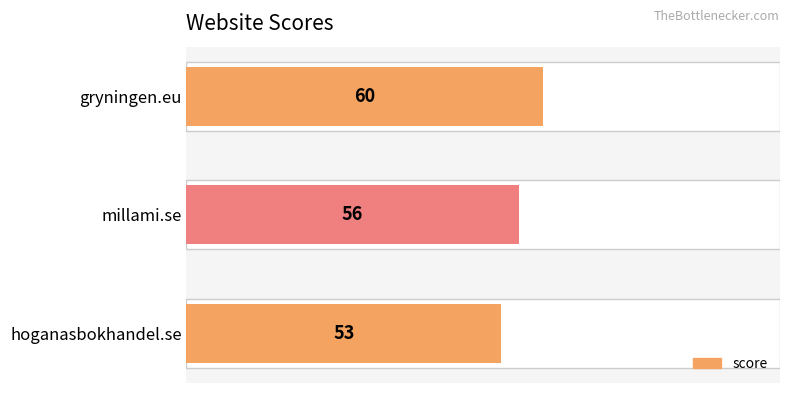

What is the sum of all values?

169